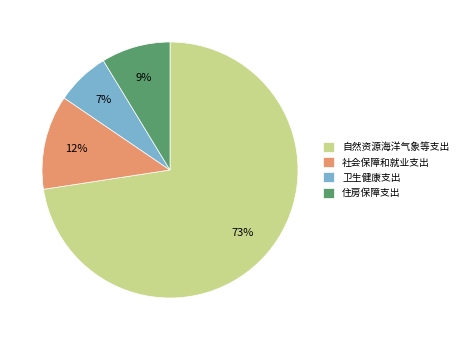

Rank the categories by value from lowest to highest.

卫生健康支出, 住房保障支出, 社会保障和就业支出, 自然资源海洋气象等支出